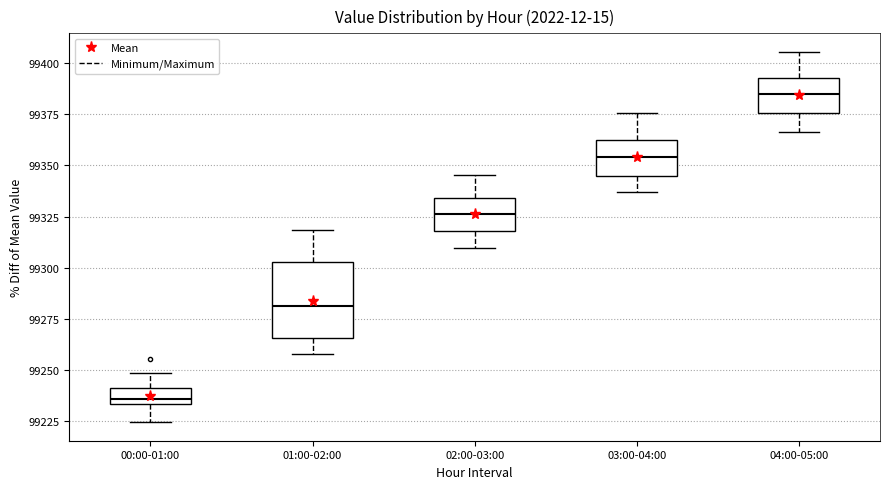

Reading left to right, transcribe this box plot: for each box, give where its median line is, the range the box spans, and where its two whiskers end, as read against the y-axis. The values are not printed on the chart, so give them approximately, as read against the axis.

00:00-01:00: median 99235 (just above the box's lower edge), box 99235 to 99240, whiskers 99225 to 99250
01:00-02:00: median 99280, box 99265 to 99305, whiskers 99260 to 99320
02:00-03:00: median 99325, box 99320 to 99335, whiskers 99310 to 99345
03:00-04:00: median 99355, box 99345 to 99365, whiskers 99335 to 99375
04:00-05:00: median 99385, box 99375 to 99395, whiskers 99365 to 99405